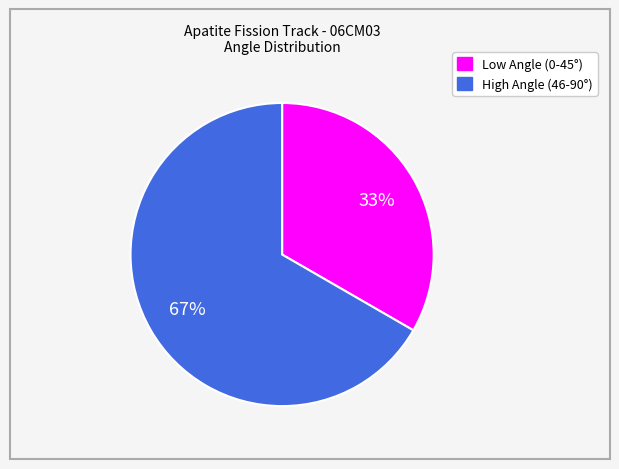

To the nearest percent, what is the average slice percentage?

50%